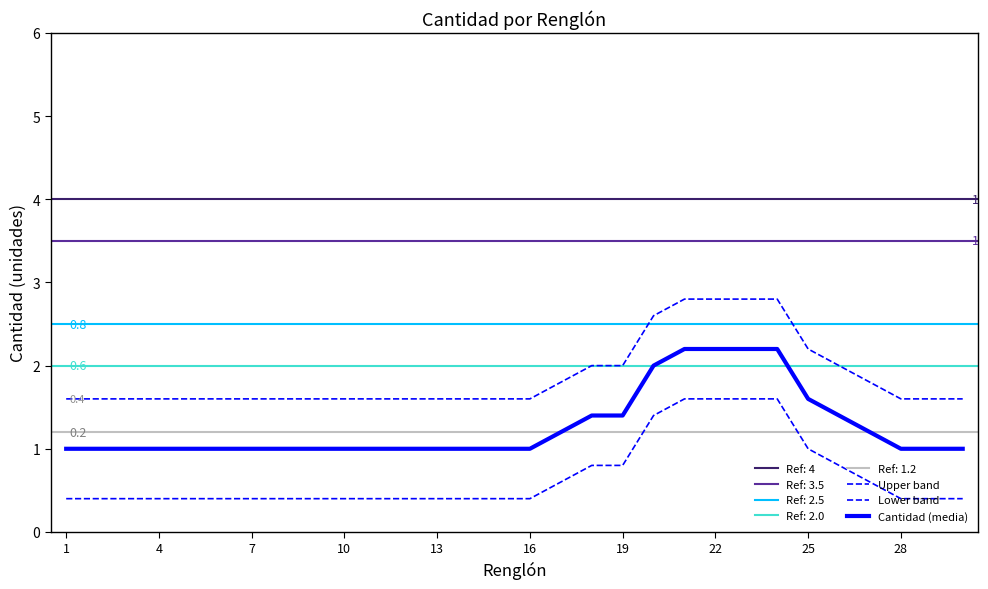

Reading right to left, extract all data points from this chart.

Upper band: 1.6	1.6	1.6	1.8	2.0	2.2	2.8	2.8	2.8	2.8	2.6	2.0	2.0	1.8	1.6	1.6	1.6	1.6	1.6	1.6	1.6	1.6	1.6	1.6	1.6	1.6	1.6	1.6	1.6	1.6
Lower band: 0.4	0.4	0.4	0.6	0.8	1.0	1.6	1.6	1.6	1.6	1.4	0.8	0.8	0.6	0.4	0.4	0.4	0.4	0.4	0.4	0.4	0.4	0.4	0.4	0.4	0.4	0.4	0.4	0.4	0.4
Cantidad (media): 1.0	1.0	1.0	1.2	1.4	1.6	2.2	2.2	2.2	2.2	2.0	1.4	1.4	1.2	1.0	1.0	1.0	1.0	1.0	1.0	1.0	1.0	1.0	1.0	1.0	1.0	1.0	1.0	1.0	1.0